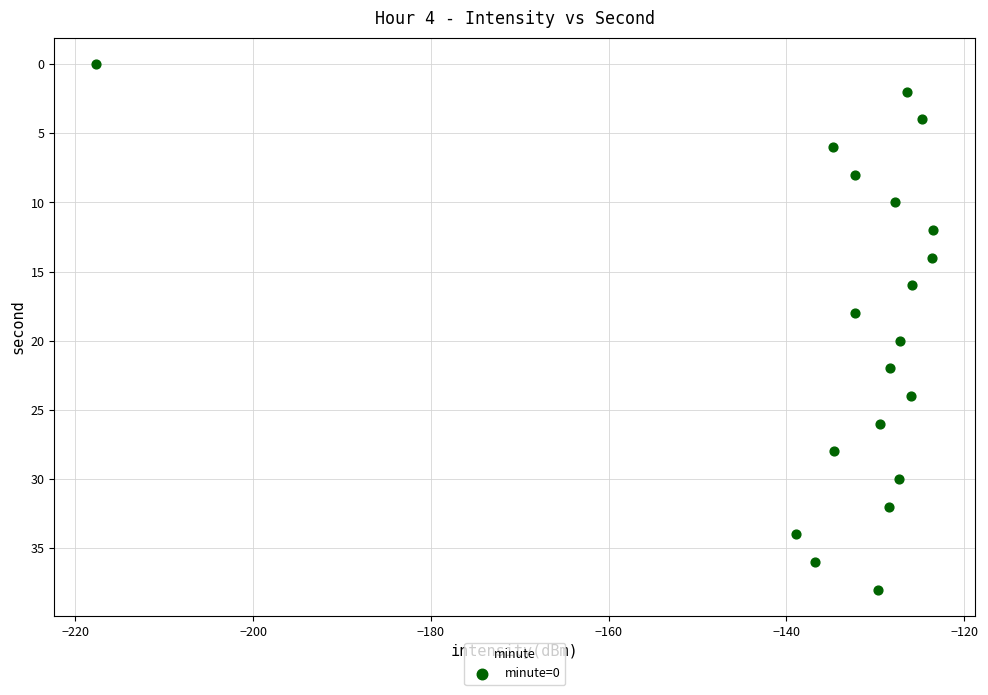

What is the range of Y values (max minus min)?

38